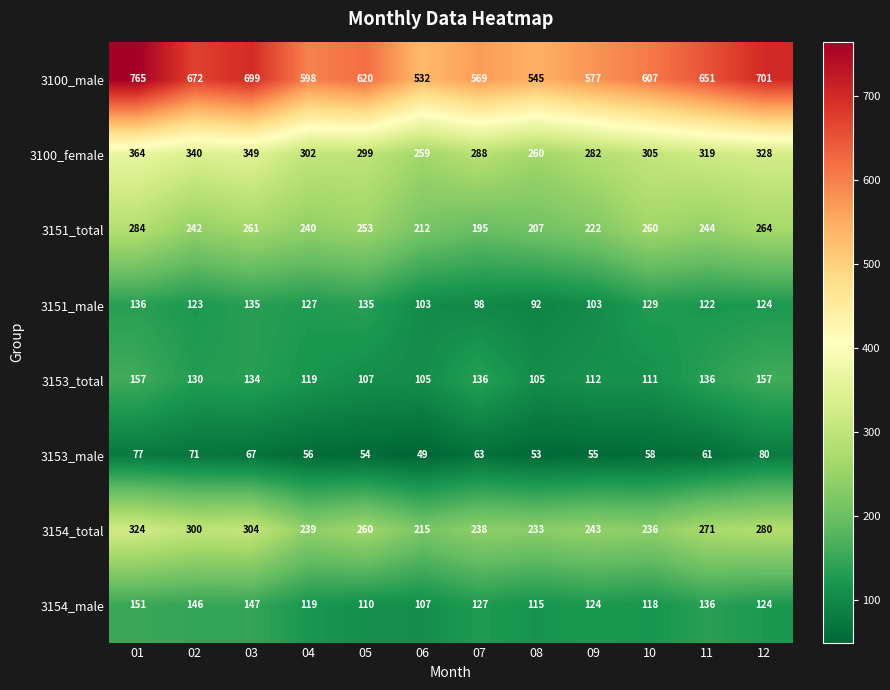

What is the sum of the 3100_male values at 03 and 07?

1268